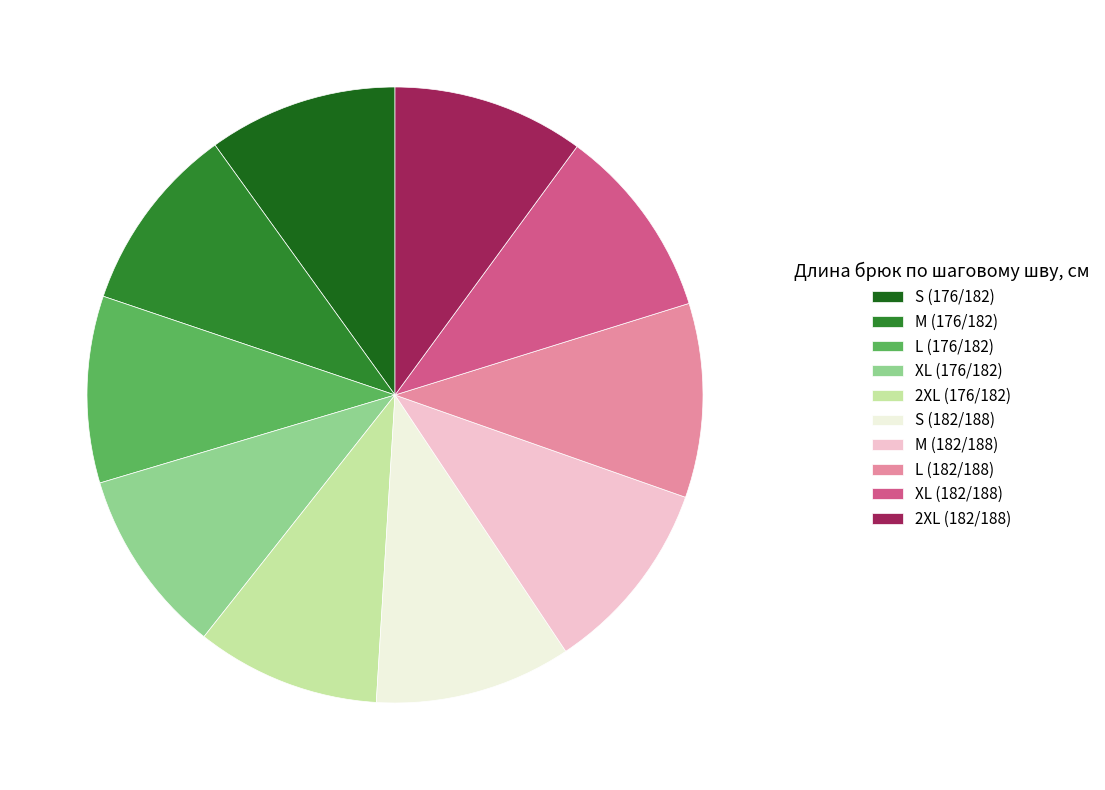

Which has a higher value, L (182/188) or 2XL (176/182)?

L (182/188)